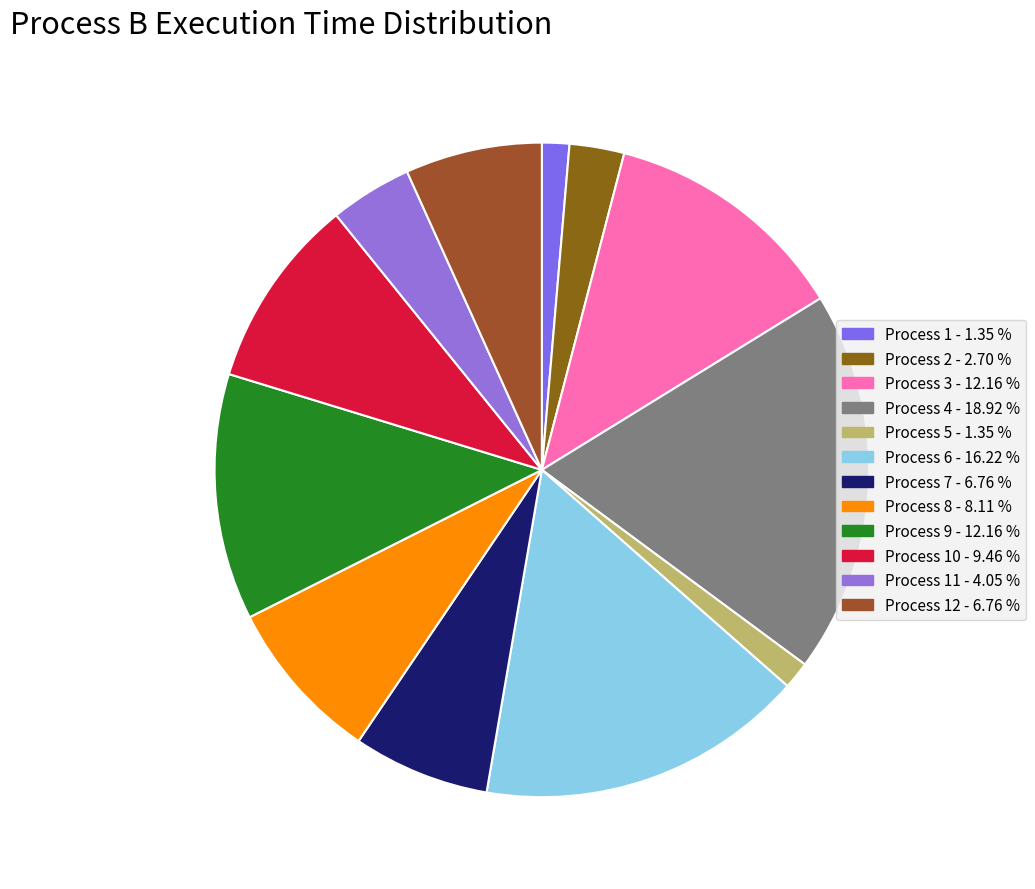

How many slices are in this pie chart?

12